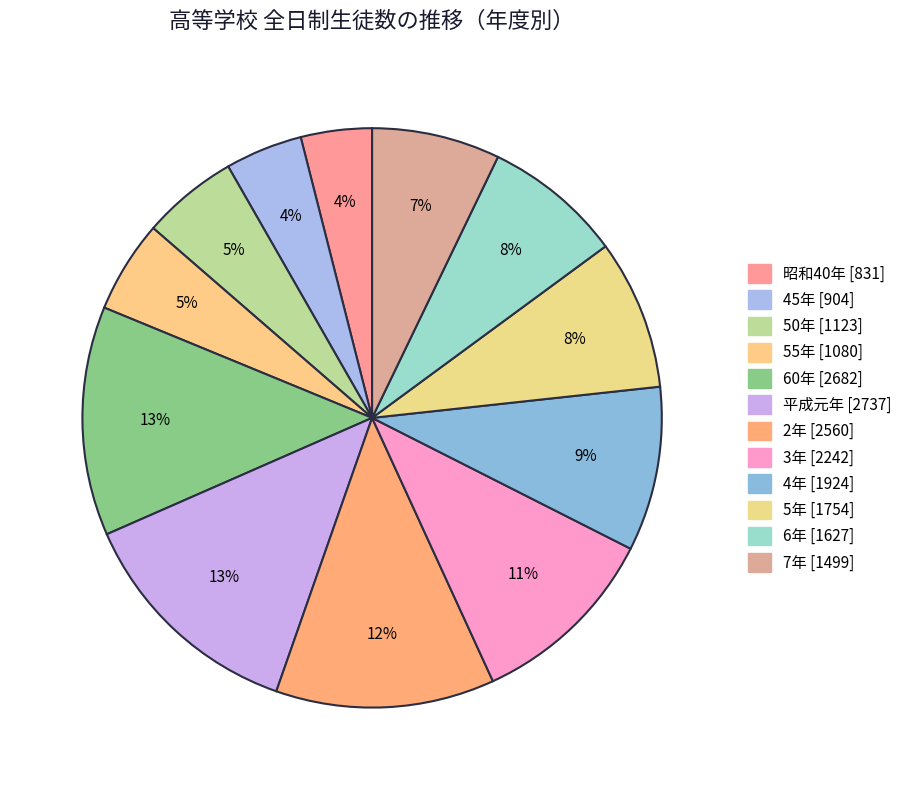

Does 4年 represent more than half of the total?

No